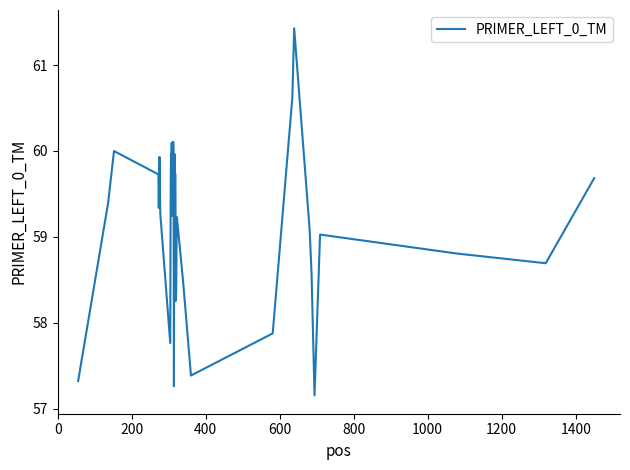

What is the difference between the maximum and minimum values?

4.3